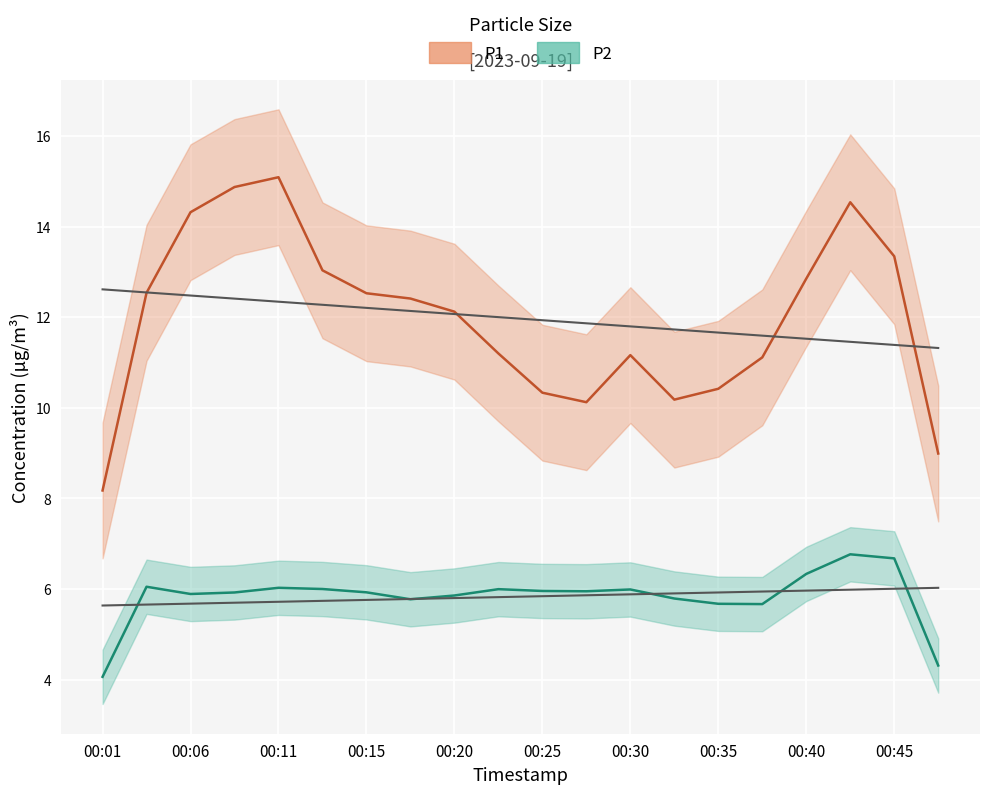

True or false: P1 has more than 1 points higher than both neighbors.

True